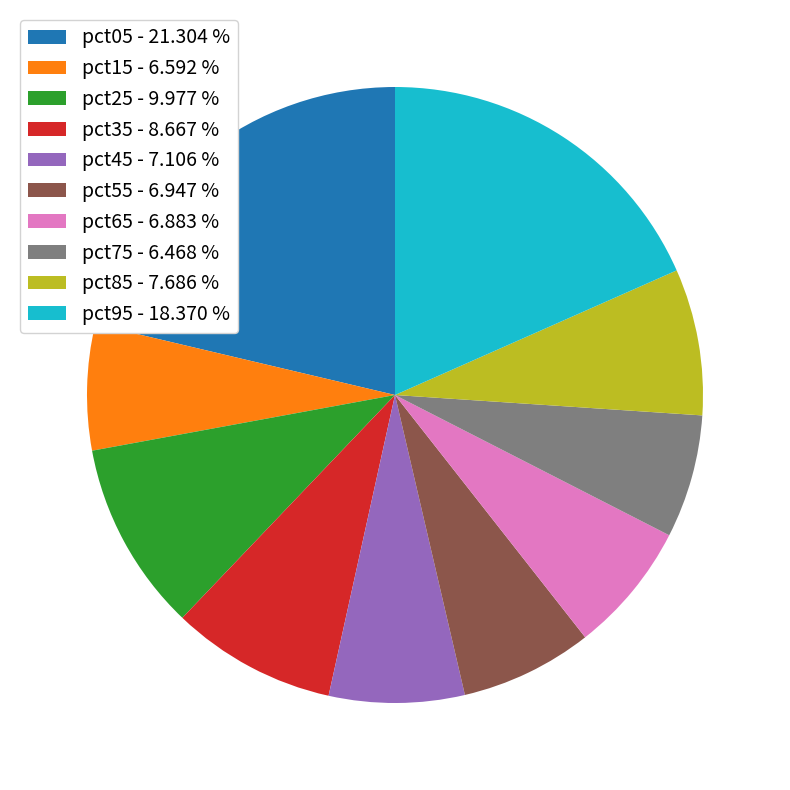

Does pct15 - 6.592 % represent more than half of the total?

No